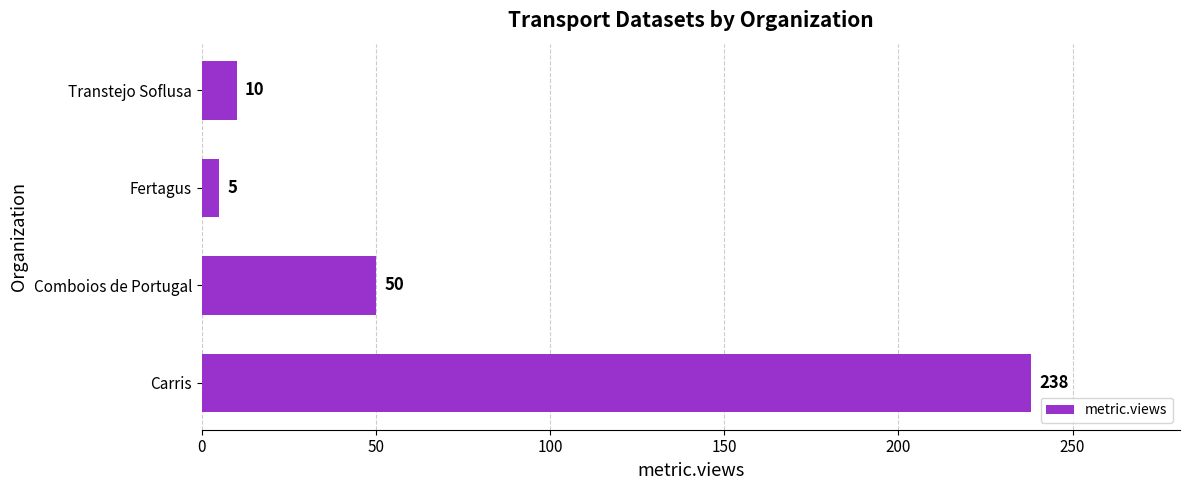

What is the maximum value shown in the chart?

238